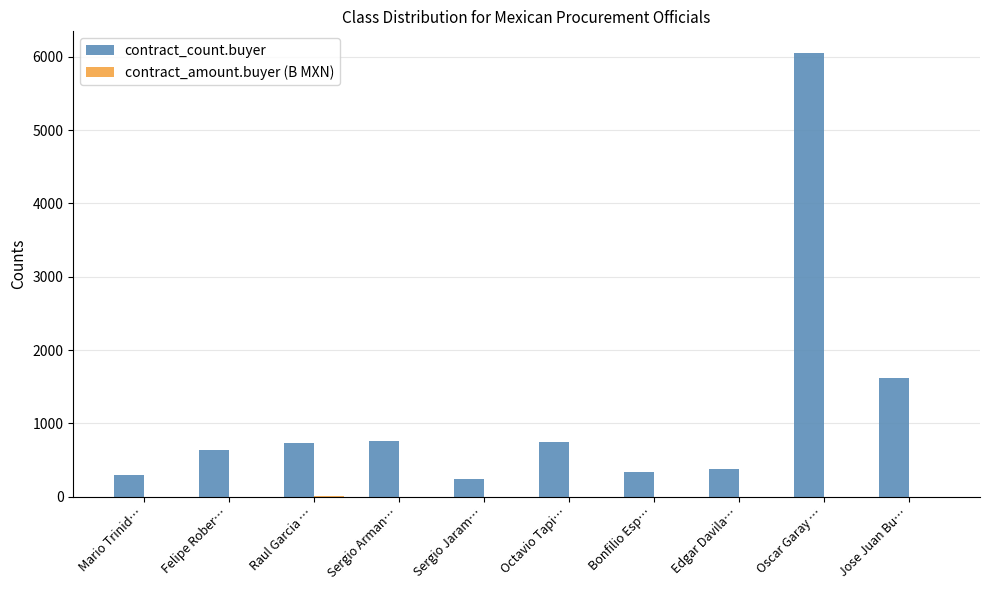

Which label corresponds to the largest value in the chart?

Oscar Garay …